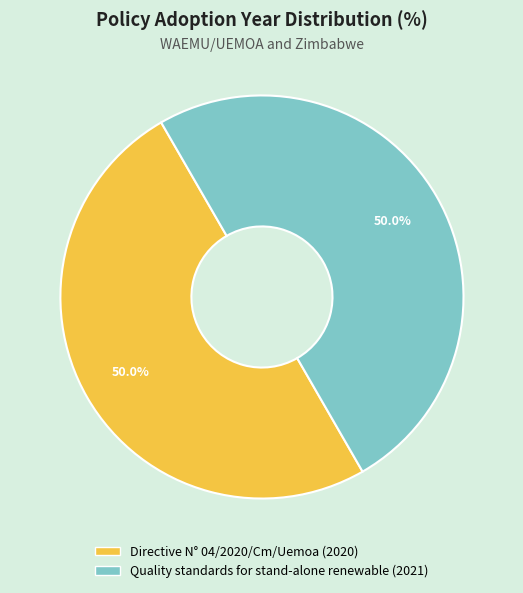

To the nearest percent, what is the combined percentage of Quality standards for stand-alone renewable and Directive N° 04/2020/Cm/Uemoa?

100%